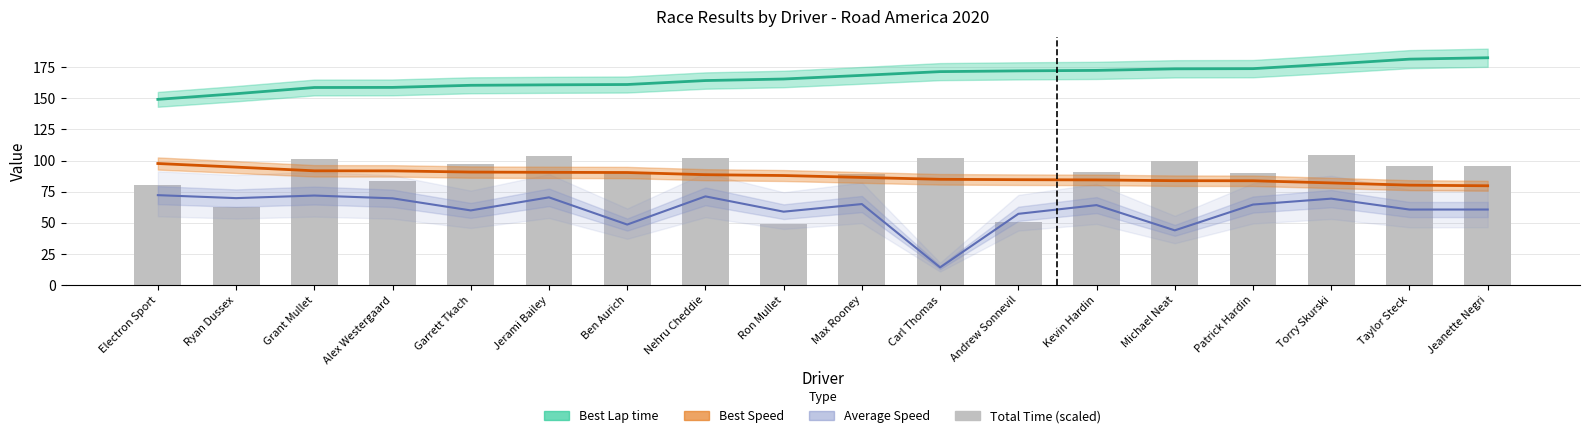

The chart shows a value of 41.1 at Electron Sport. True or false?

False